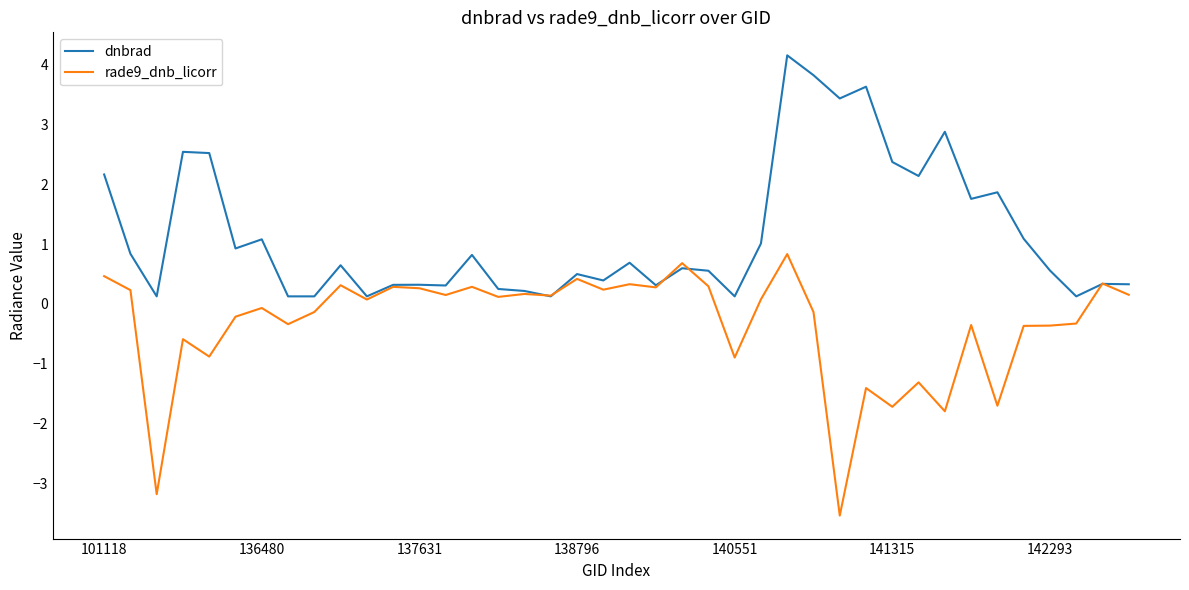

Which series has the largest total across all categories?

dnbrad